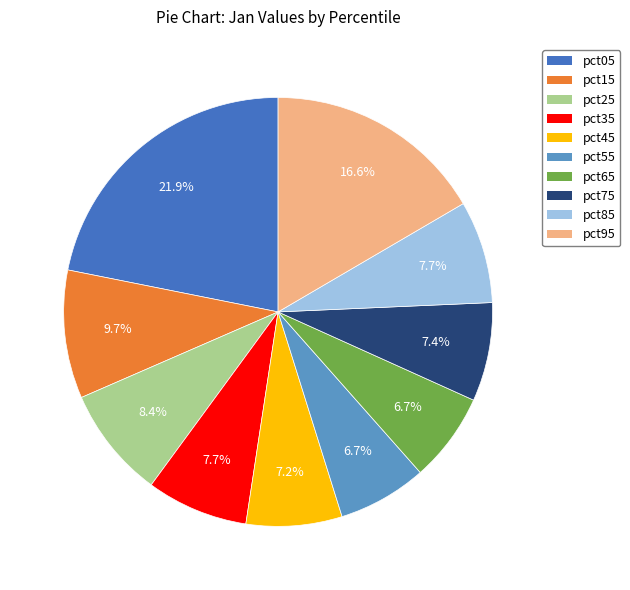

How many segments does this pie chart have?

10